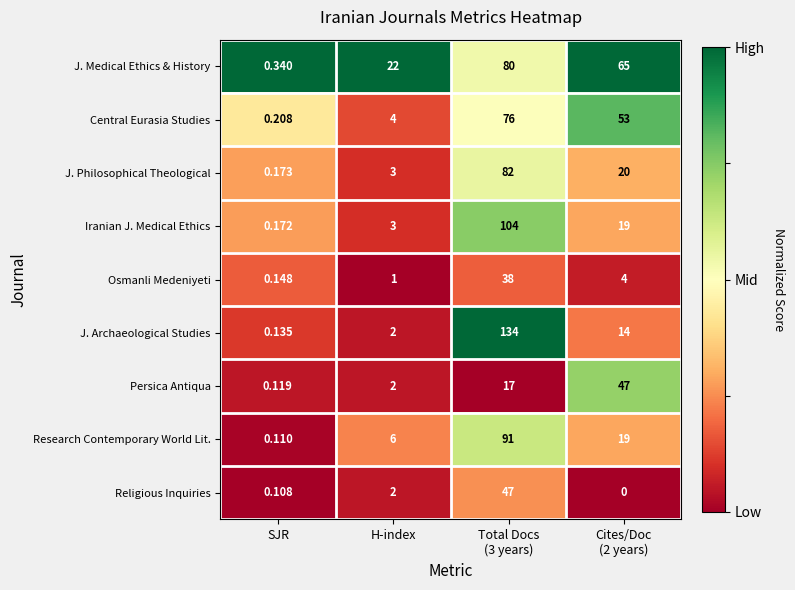

Which series has the widest spread of values?

J. Archaeological Studies